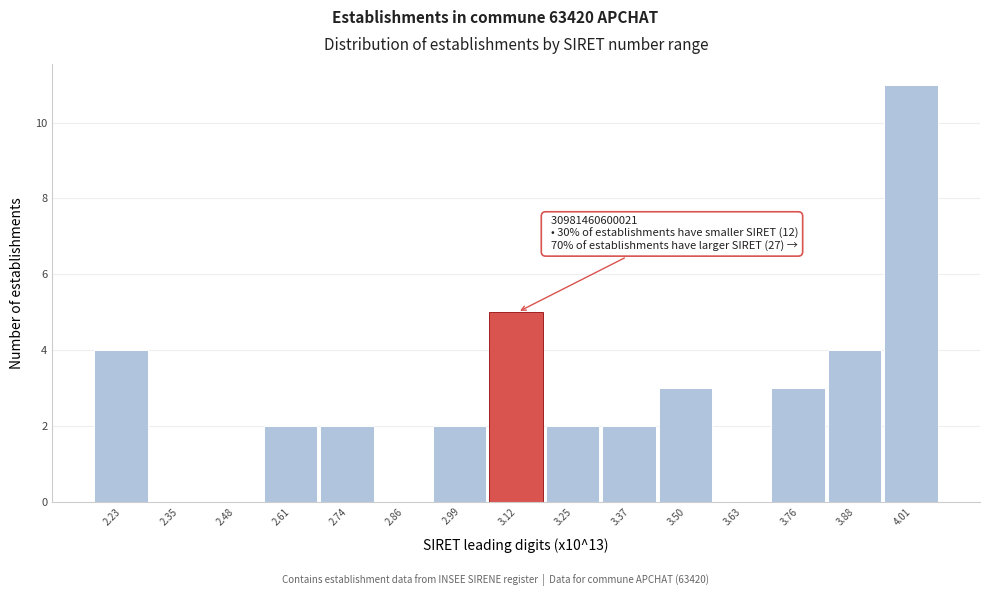

Which range on the x-axis has the tallest bar?

3.94 to 4.08